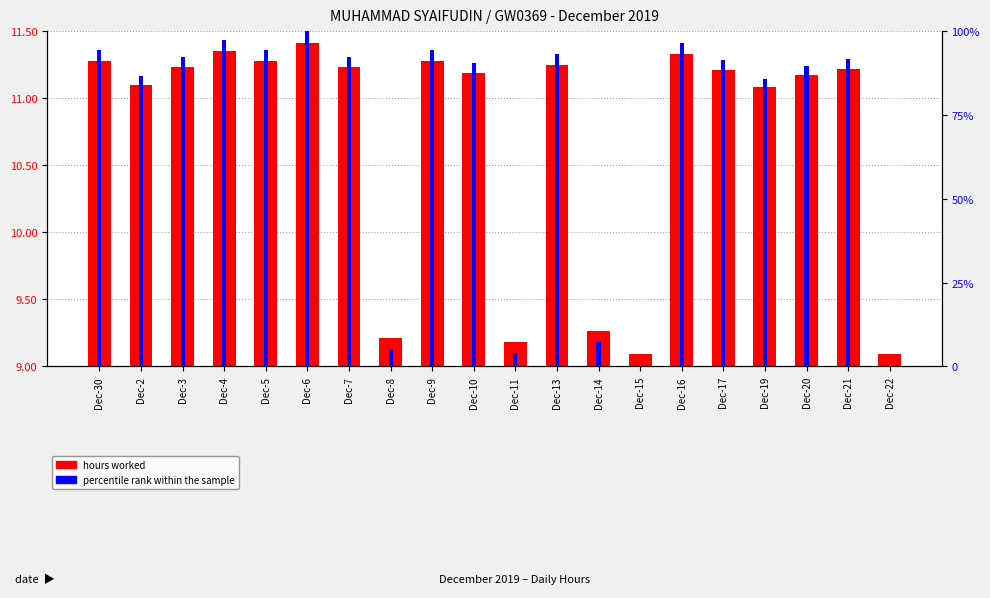

Rank the series by their average value, from lowest to highest.

hours worked, percentile rank within the sample